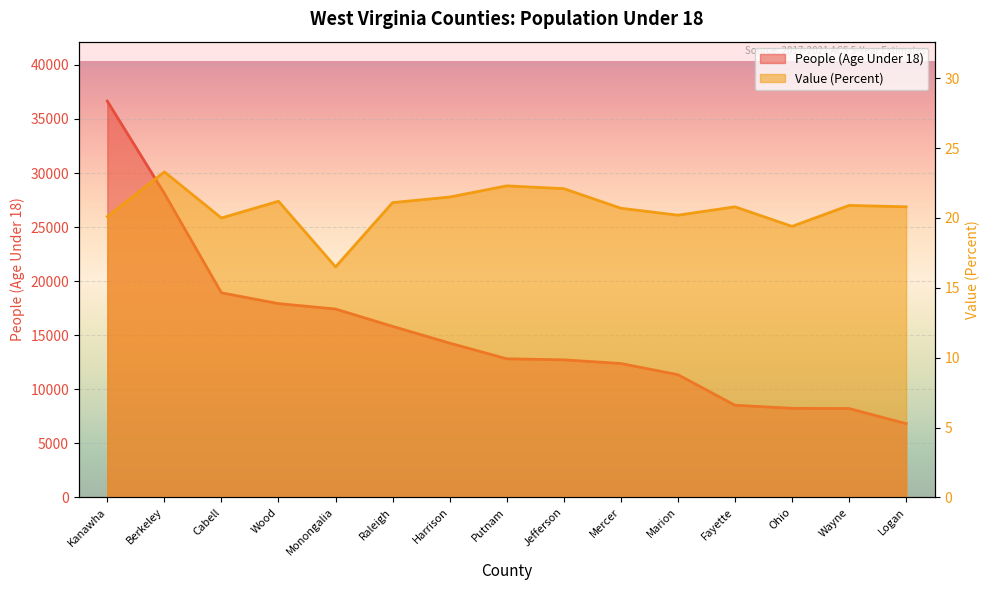

True or false: People (Age Under 18) and Value (Percent) intersect in this chart.

False